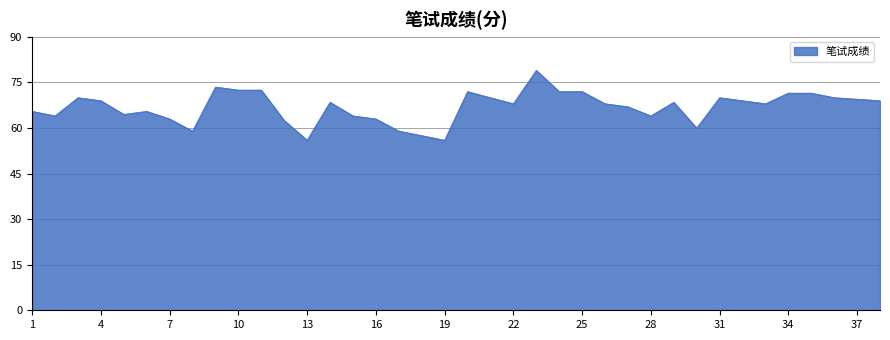

What is the difference between the maximum and minimum values?

23.0